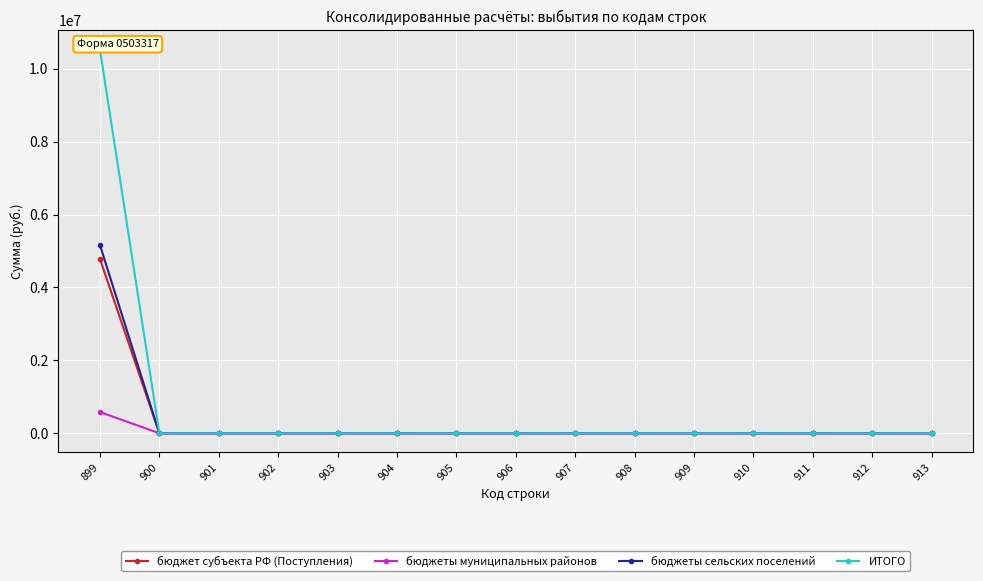

How many data points does each series have?

15